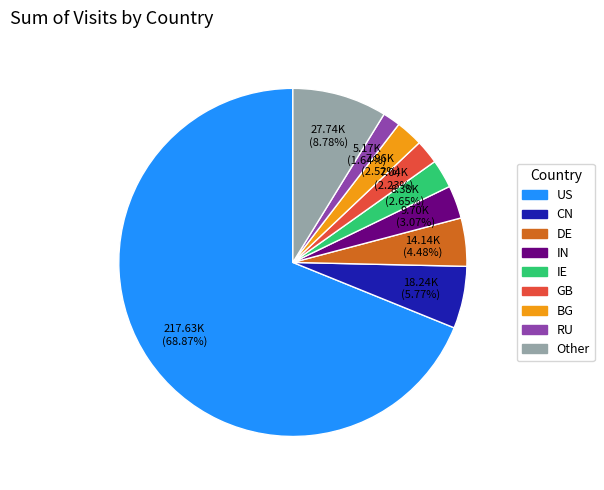

What percentage do Other and IE together represent?

11.4%